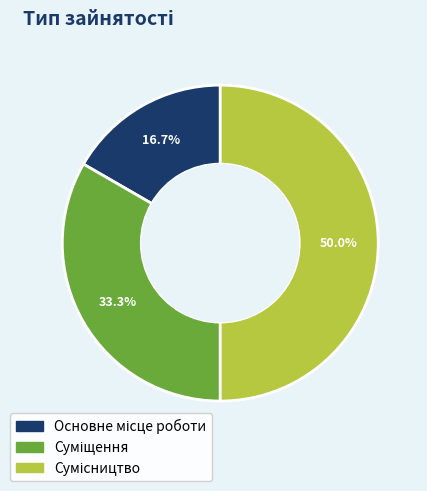

Which slice is the largest?

Сумісництво